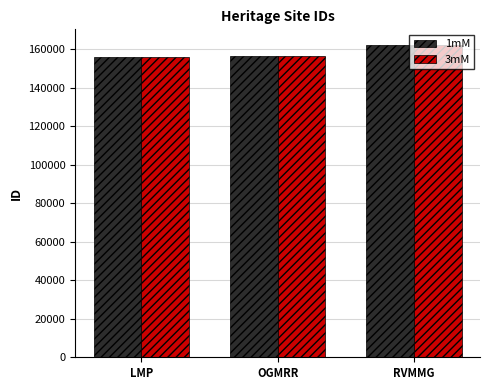

What is the sum of all 3mM values?

474158